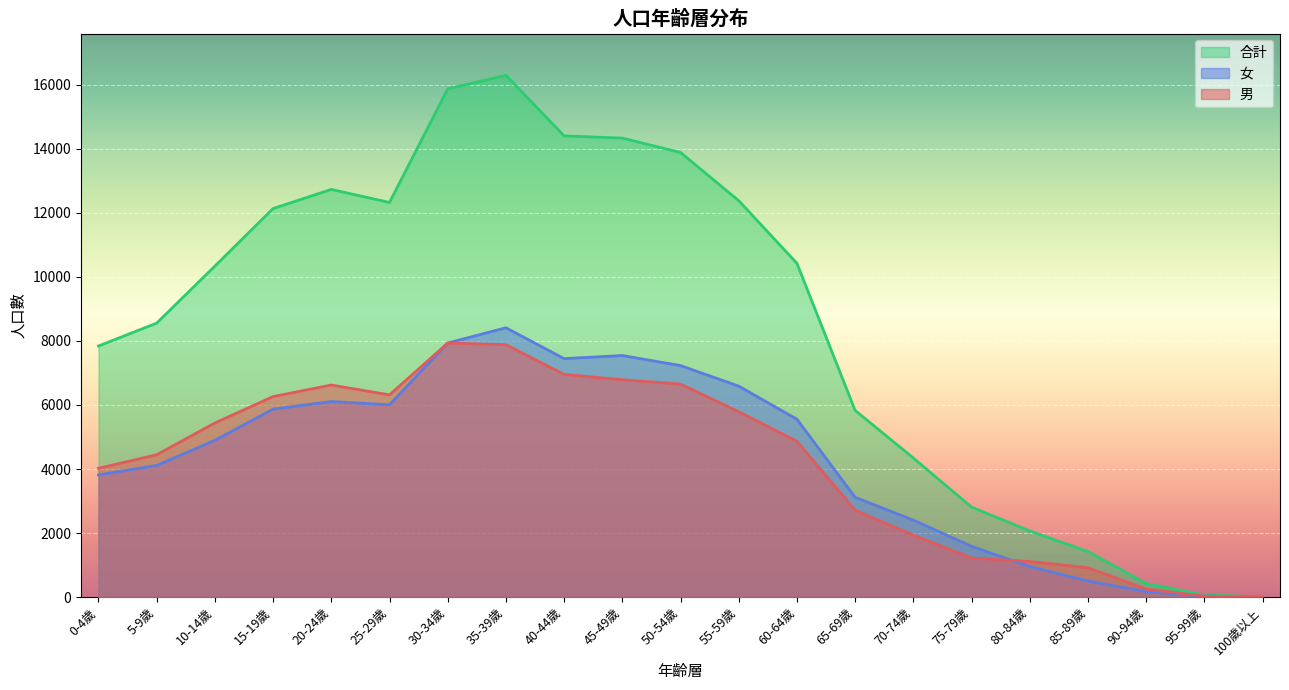

Which series changed the most between 0-4歲 and 70-74歲?

合計